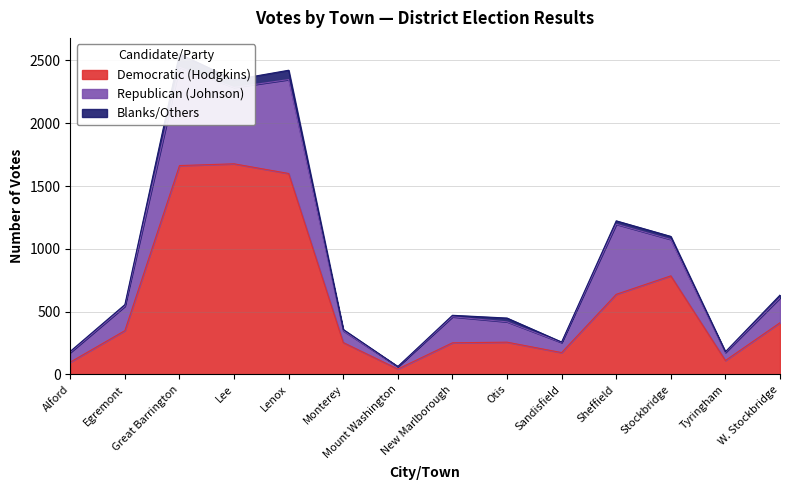

What are all the series names shown in the legend?

Democratic (Hodgkins), Republican (Johnson), Blanks/Others